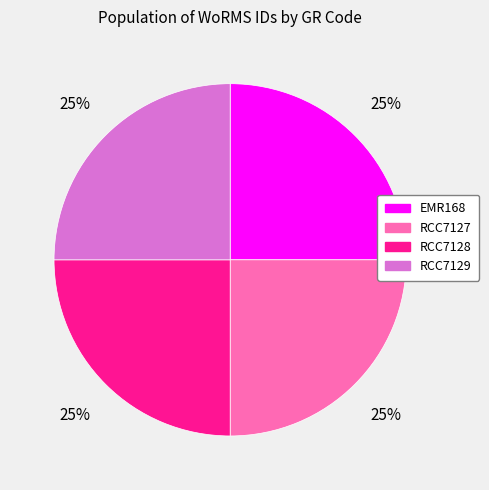

To the nearest percent, what portion does RCC7129 represent?

25%